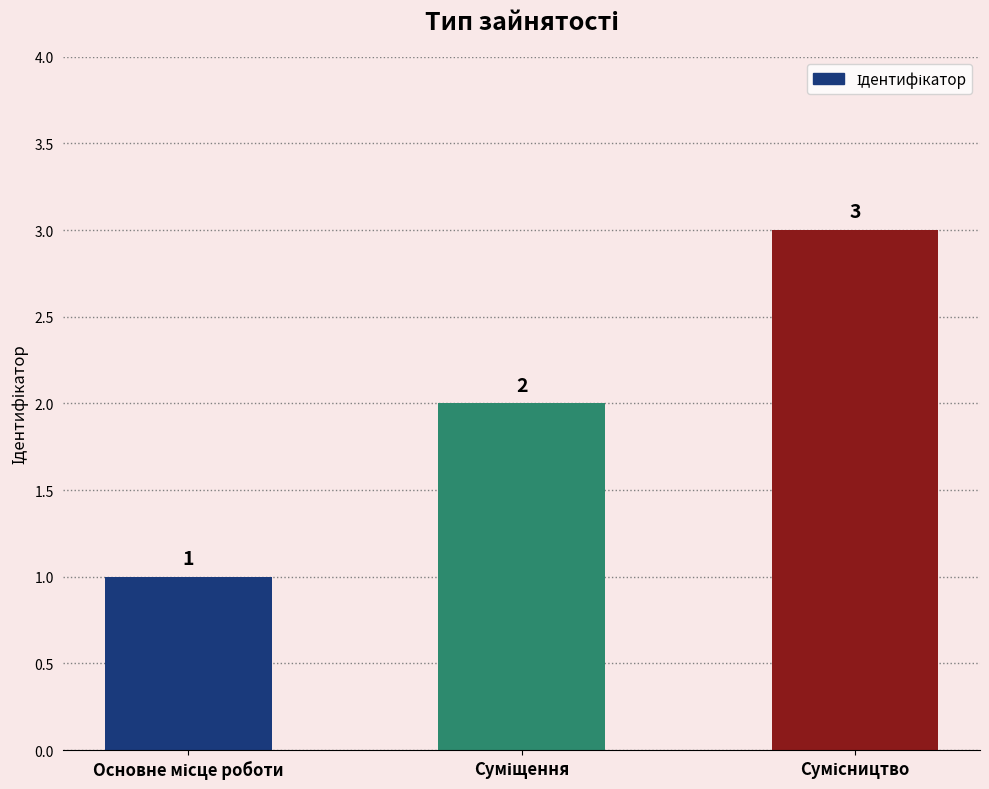

How many values are below 2?

1